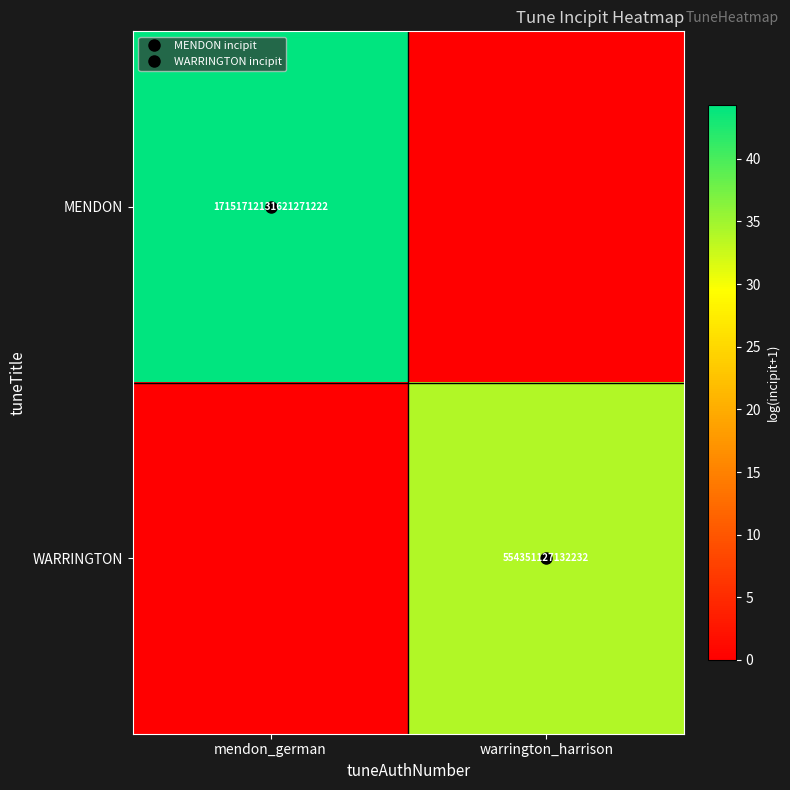

Rank the categories by WARRINGTON value from highest to lowest.

warrington_harrison, mendon_german